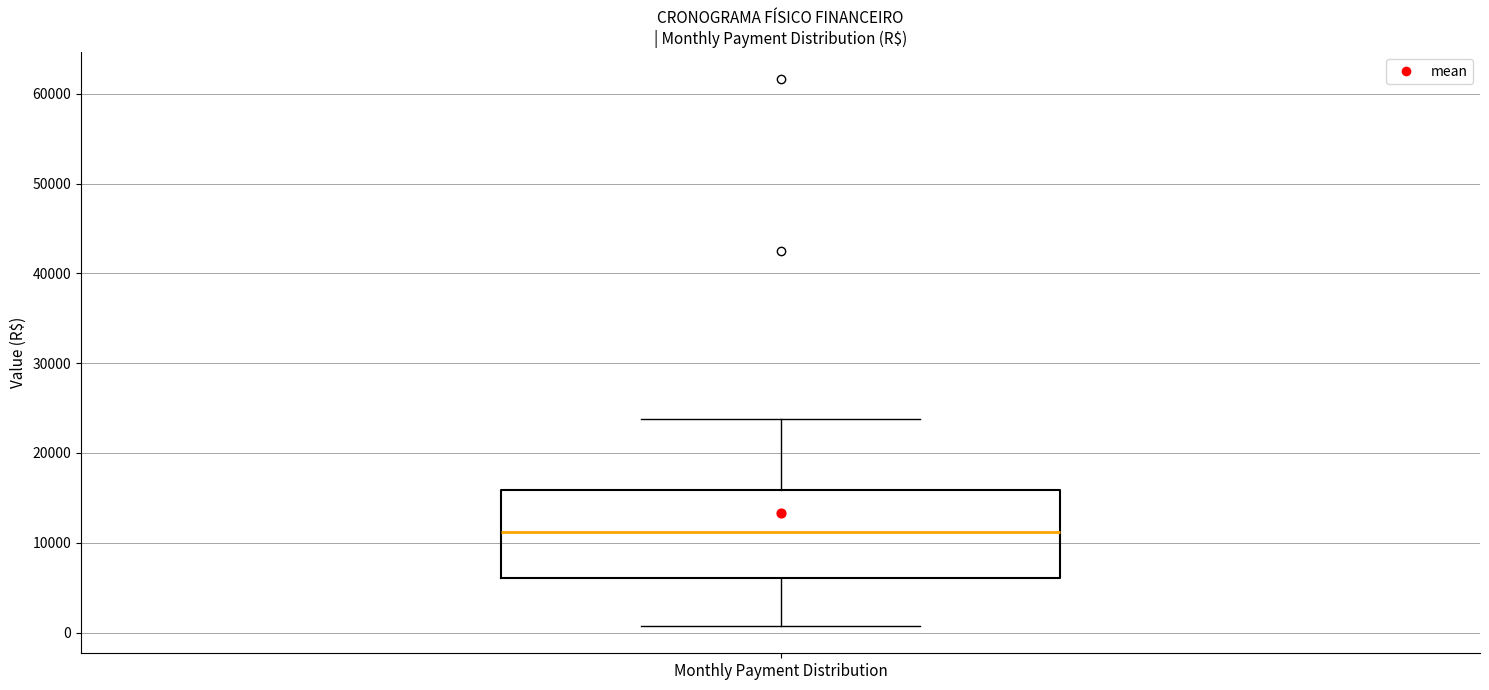

Where is the lower edge of the box for Monthly Payment Distribution on the y-axis? The values are not printed on the chart, so give them approximately, as read against the axis.

6000